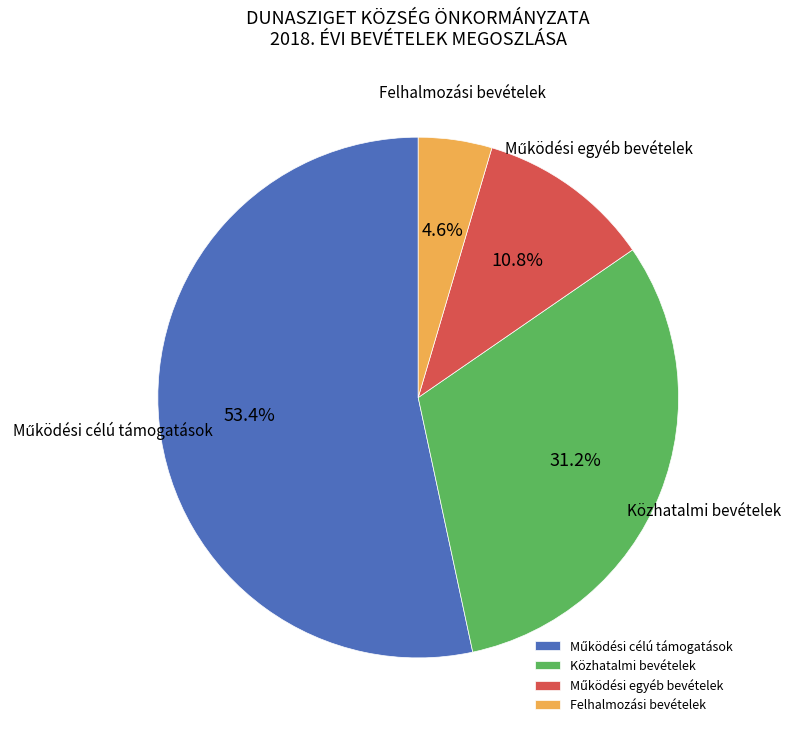

True or false: Felhalmozási bevételek accounts for 18% of the total.

False